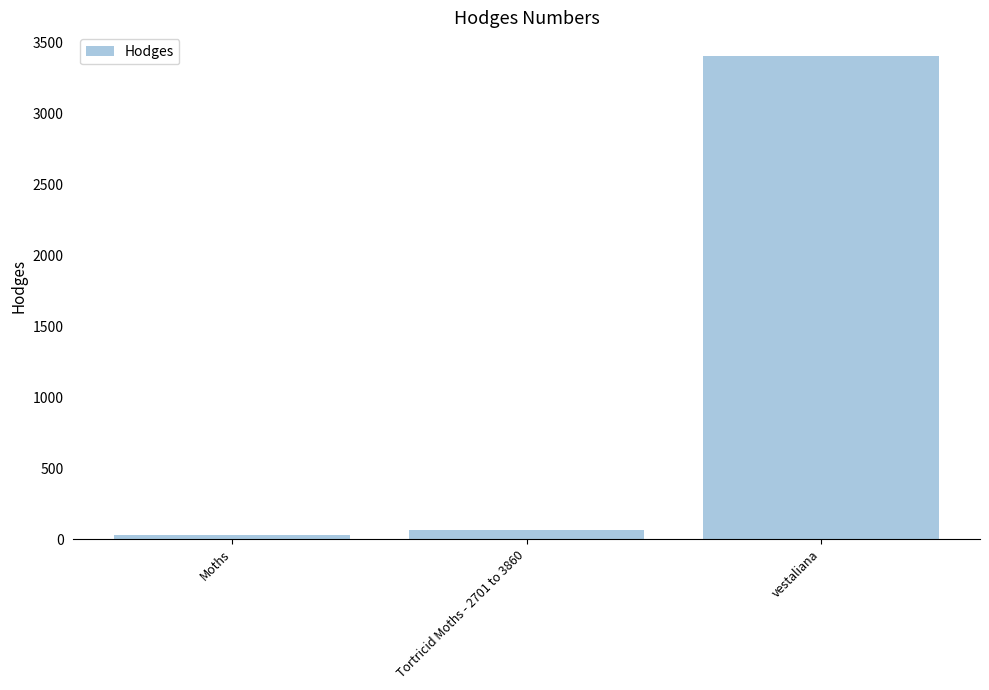

What is the smallest value displayed?

29.0